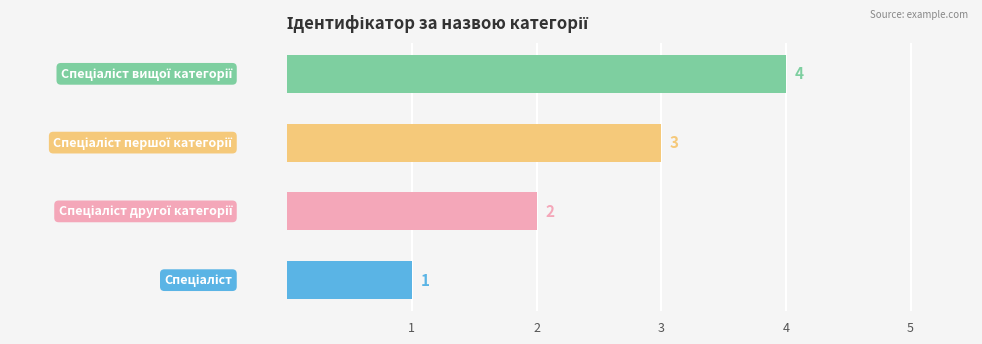

How many values are between 2 and 4?

3